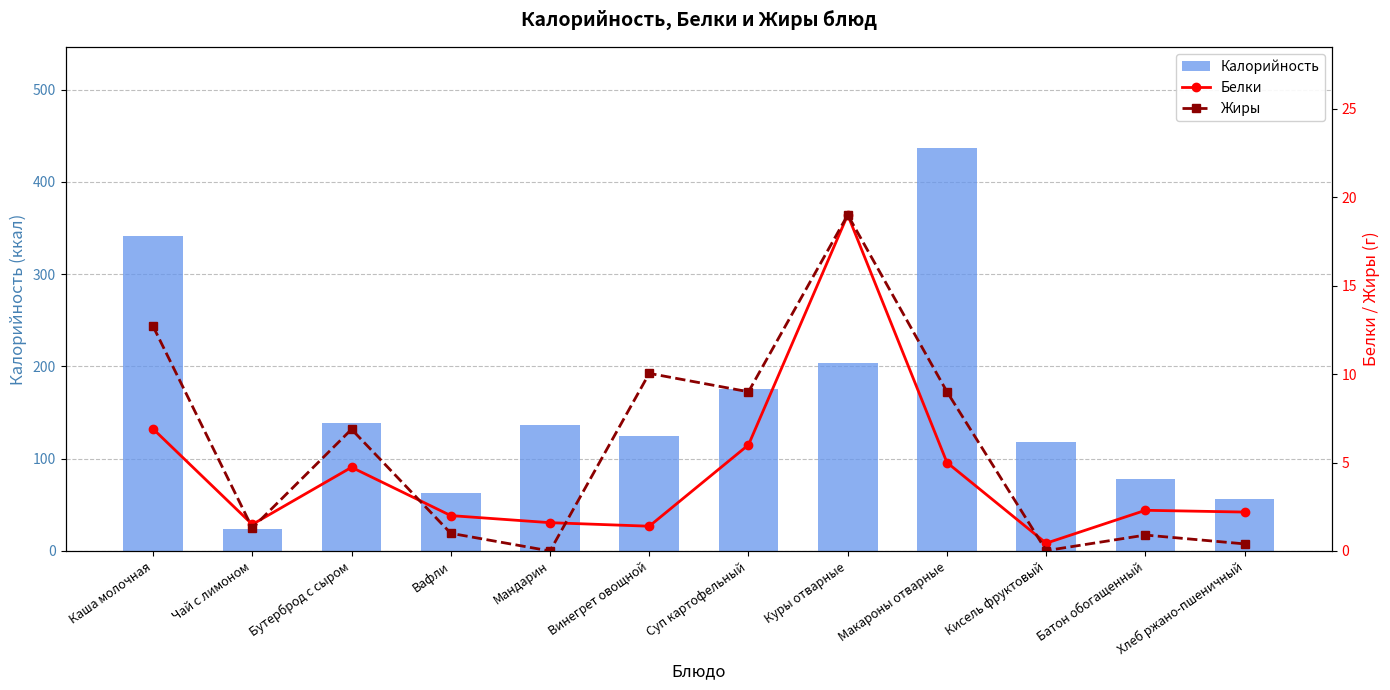

At which label is Белки closest to 9?

Каша молочная